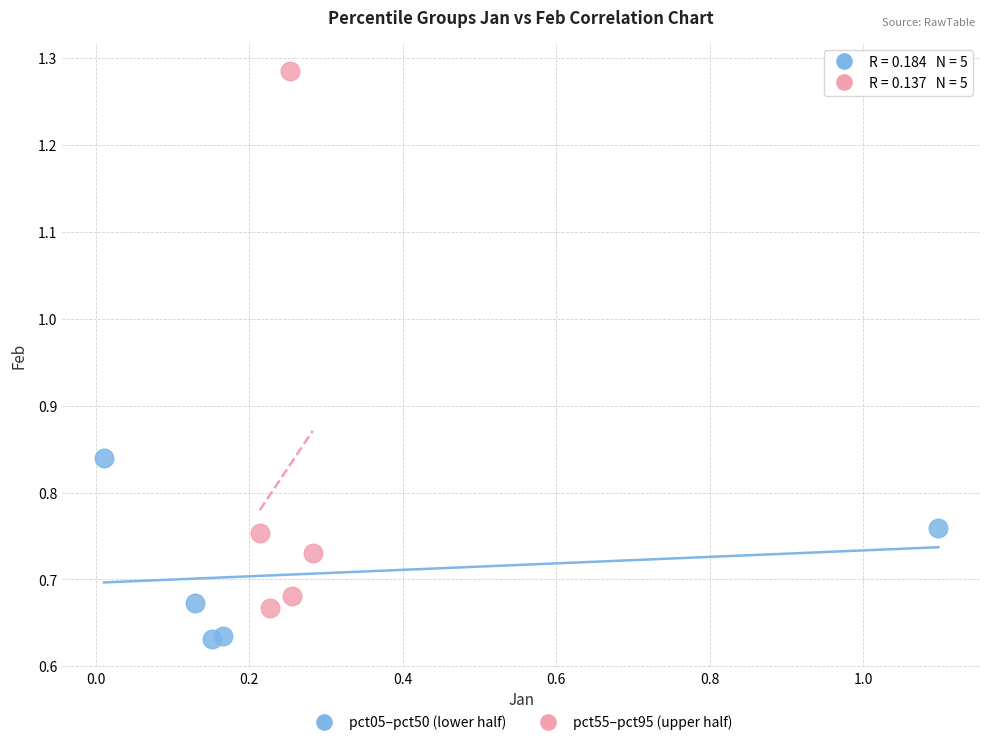

Which series contains the lowest Y value?

pct05–pct50 (lower half)